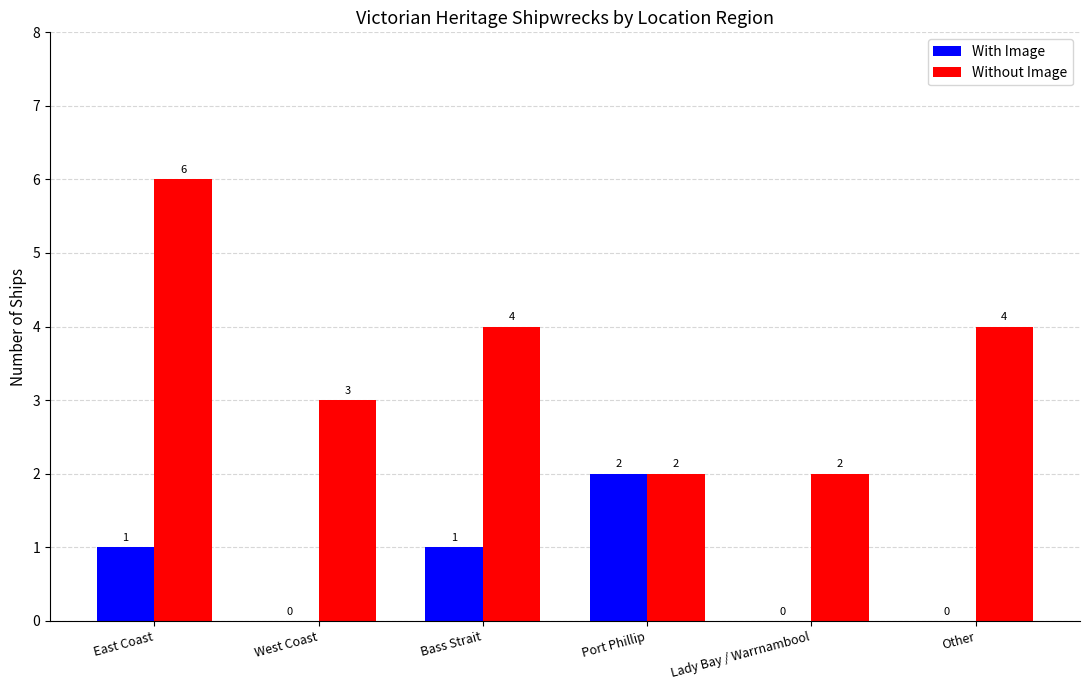

Which label corresponds to the largest value in the chart?

East Coast